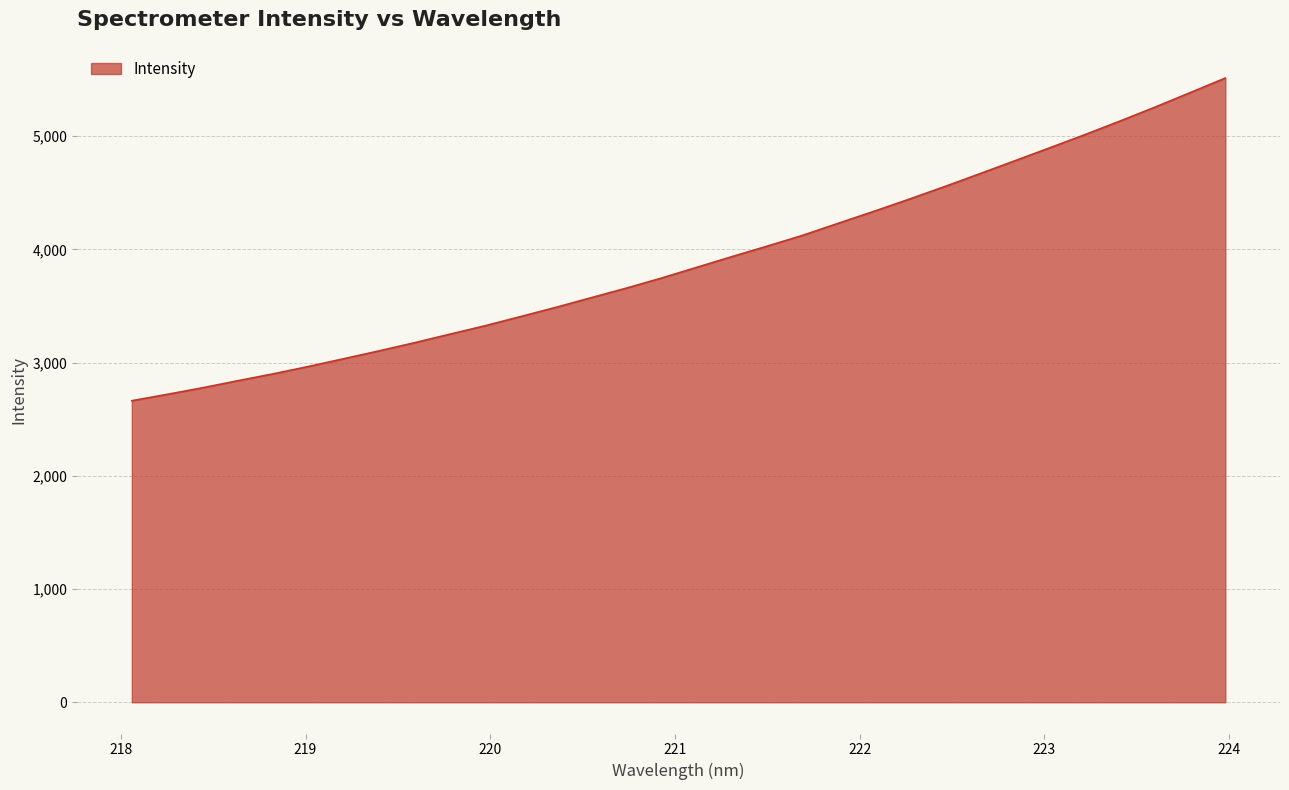

What is the difference between the maximum and second lowest values?

2793.6